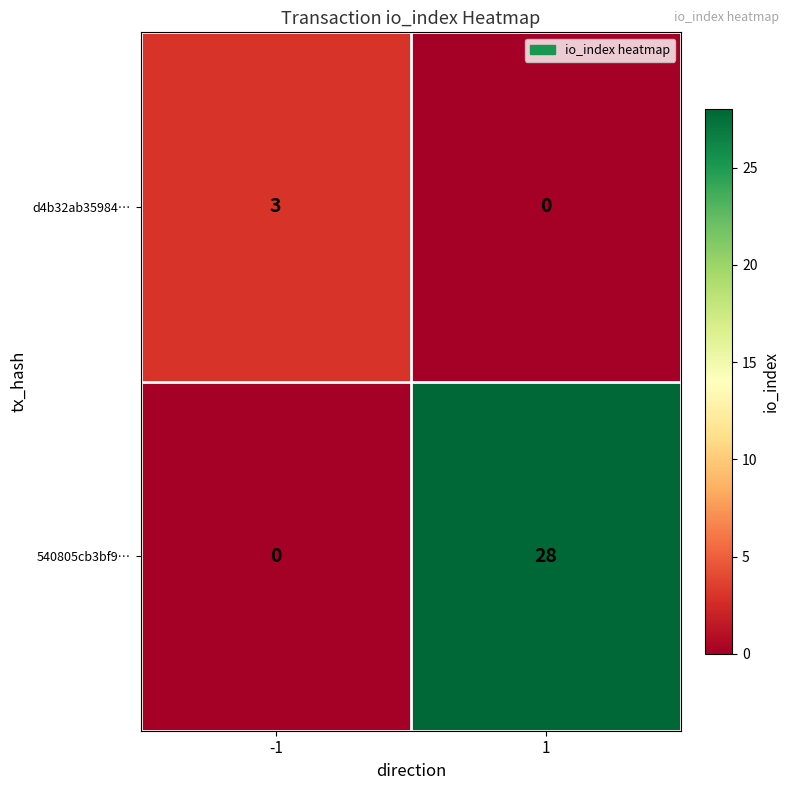

Reading left to right, what are all the values shown in this chart?

d4b32ab35984…: 3	0
540805cb3bf9…: 0	28